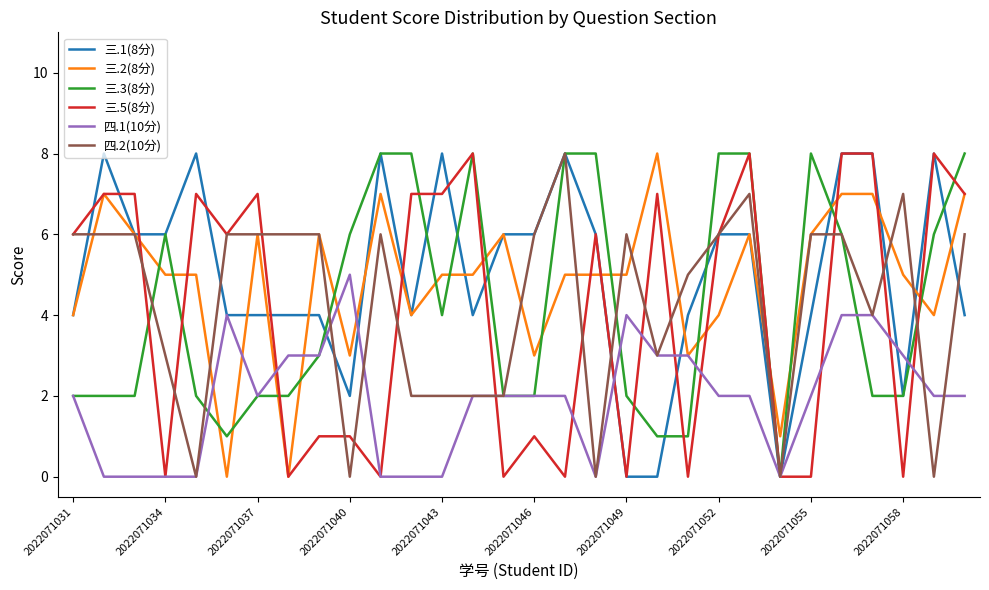

What is the total value across all series at 2022071049?

17